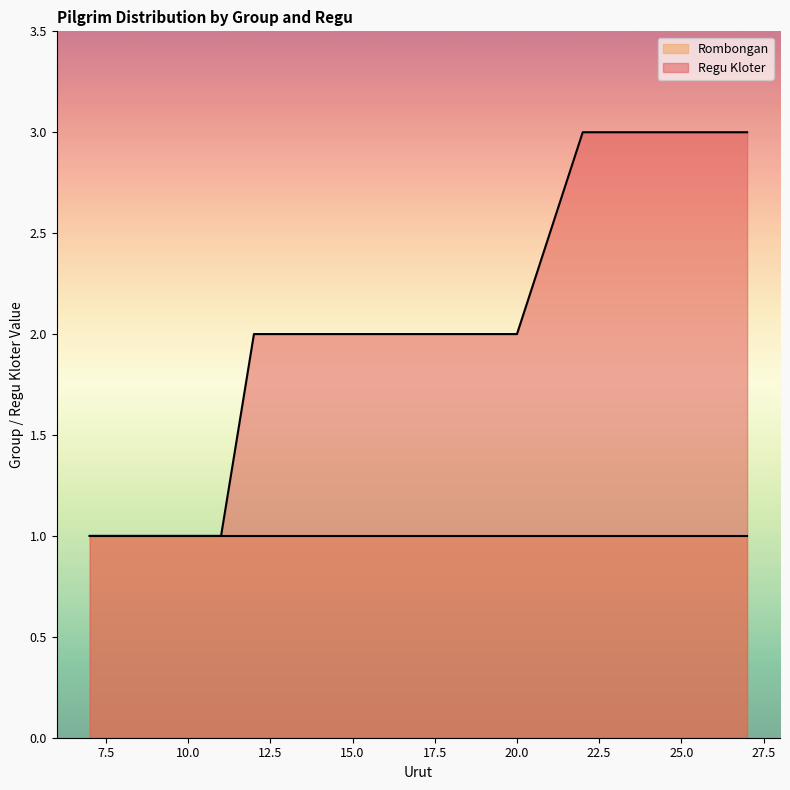

Rank the categories by value from highest to lowest.

22, 23, 24, 25, 26, 27, 12, 13, 14, 15, 16, 17, 18, 19, 20, 7, 8, 9, 10, 11